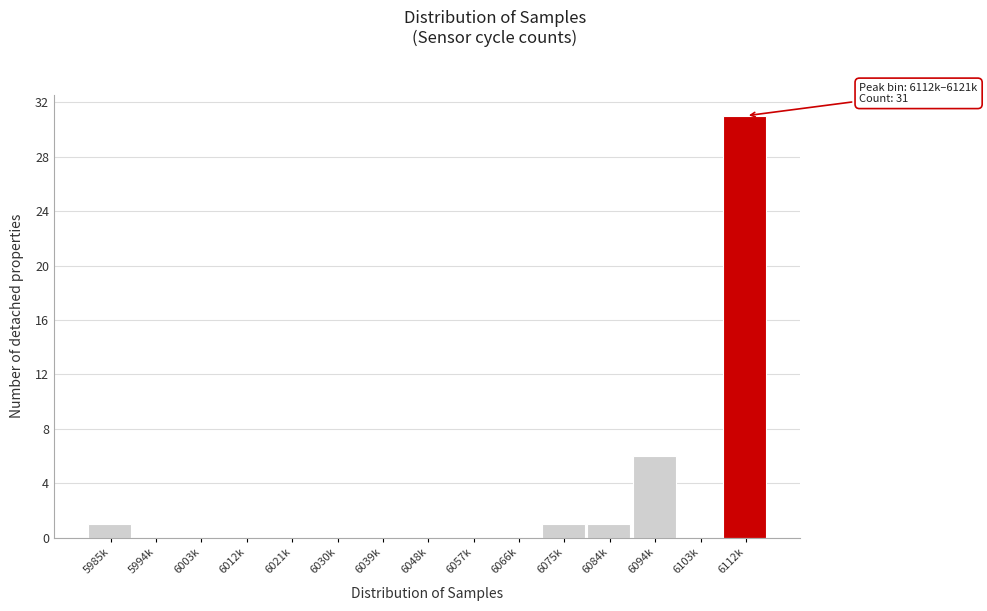

Reading left to right, transcribe all the data shown in this chart.

5985k=1	5994k=0	6003k=0	6012k=0	6021k=0	6030k=0	6039k=0	6048k=0	6057k=0	6066k=0	6075k=1	6084k=1	6094k=6	6103k=0	6112k=31